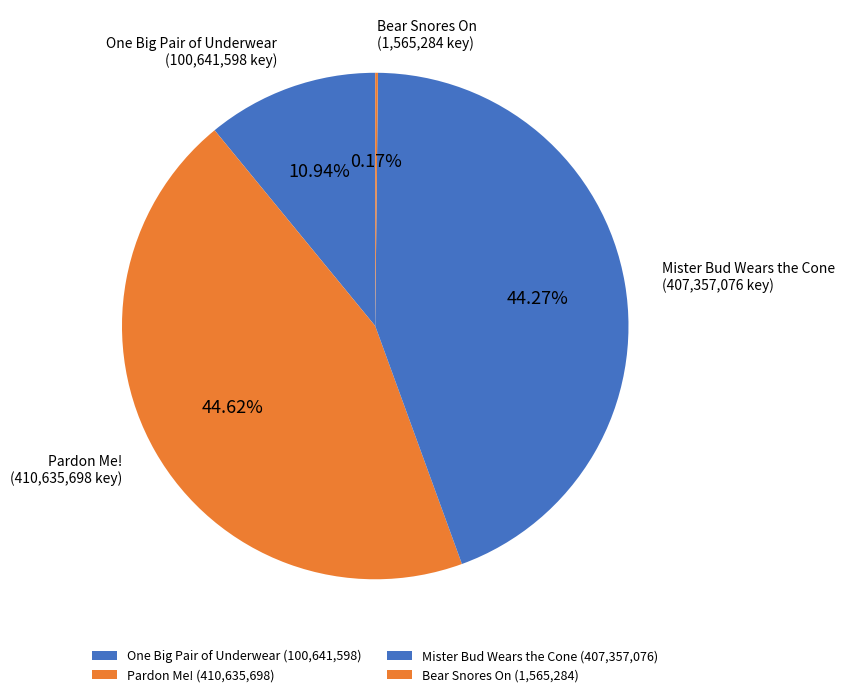

Combined, do One Big Pair of Underwear and Pardon Me! account for over 50%?

Yes